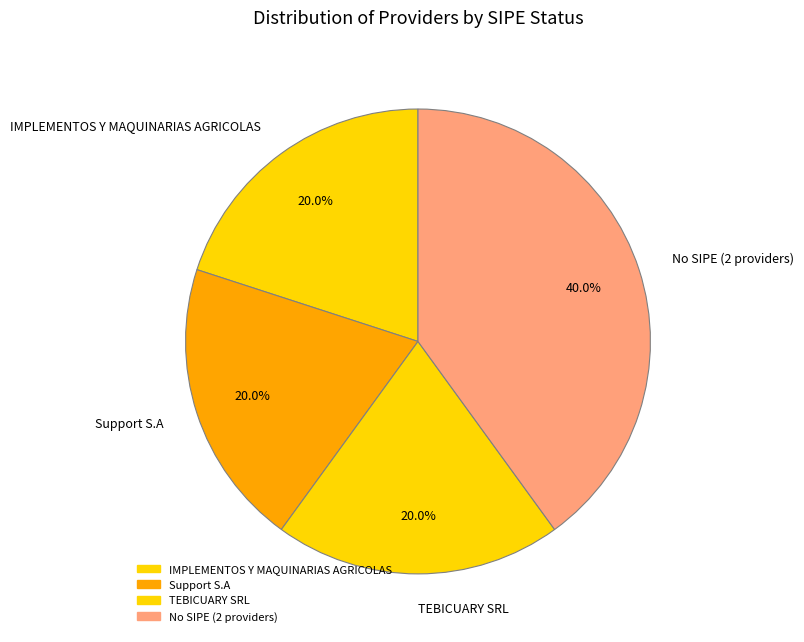

What percentage do No SIPE (2 providers) and Support S.A together represent?

60.0%